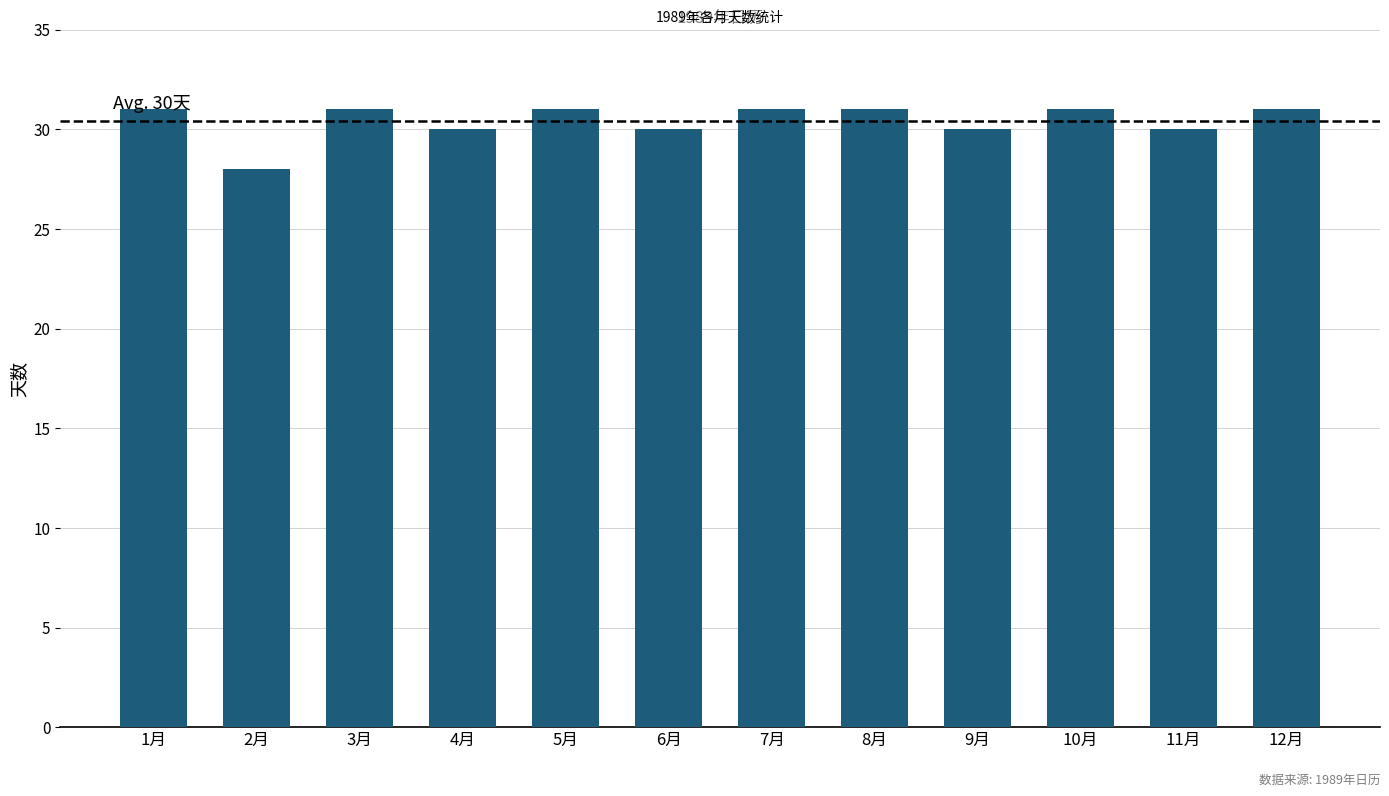

Is it true that the value at 1月 is 7?

False